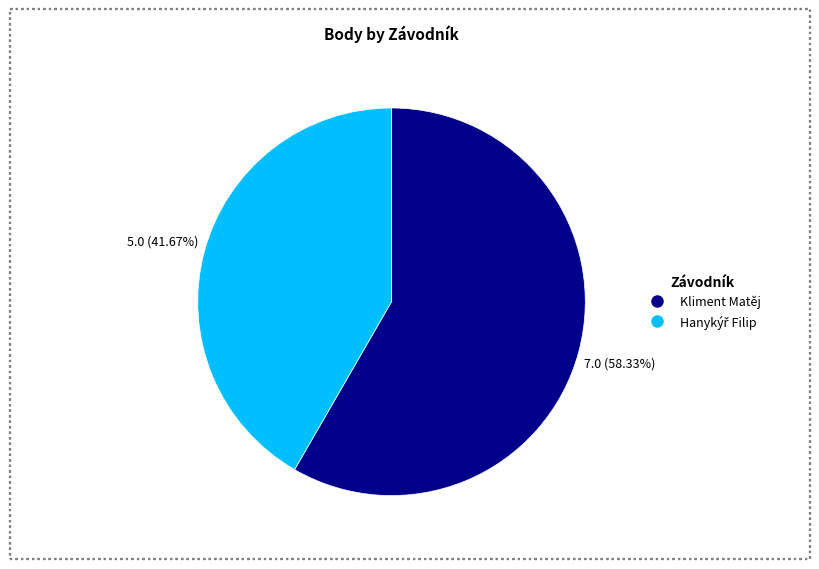

Which slice is the largest?

Kliment Matěj